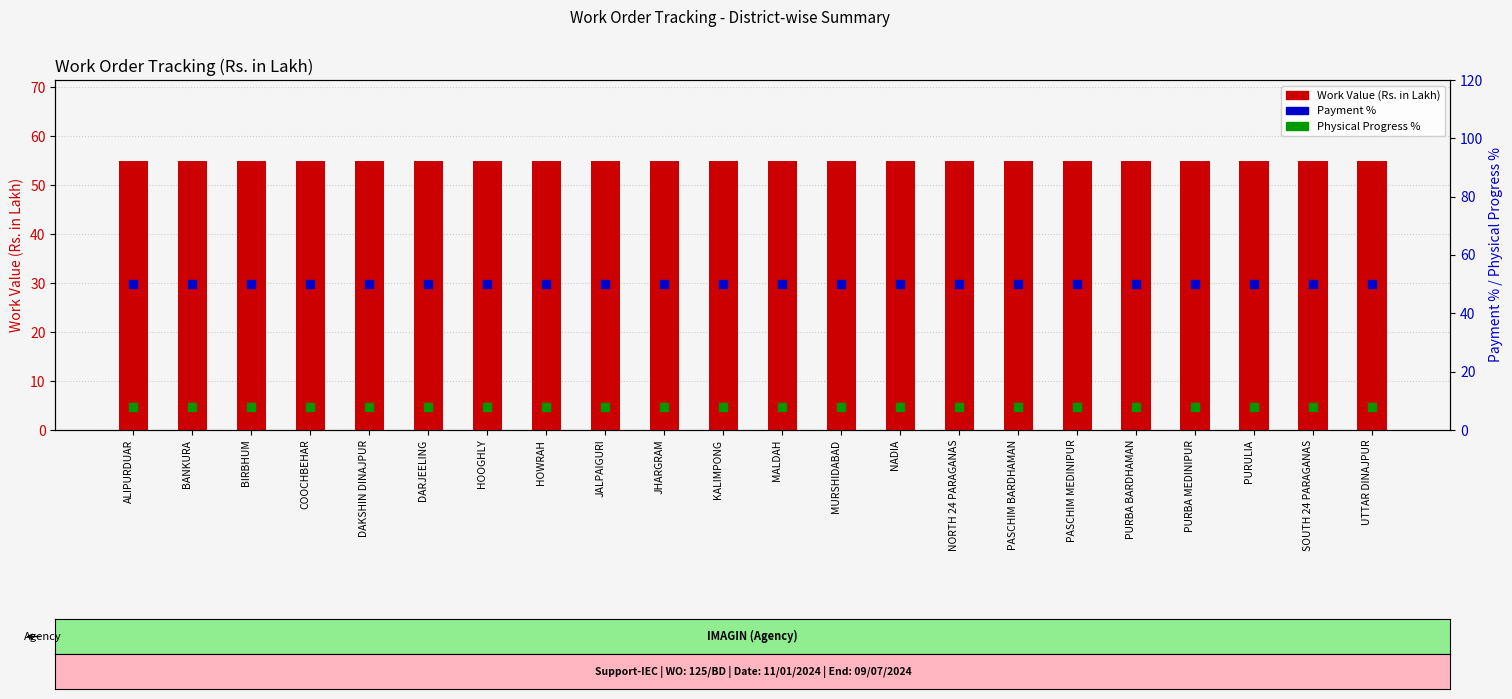

Which series has the largest Y range (max minus min)?

Work Value (Rs. in Lakh)